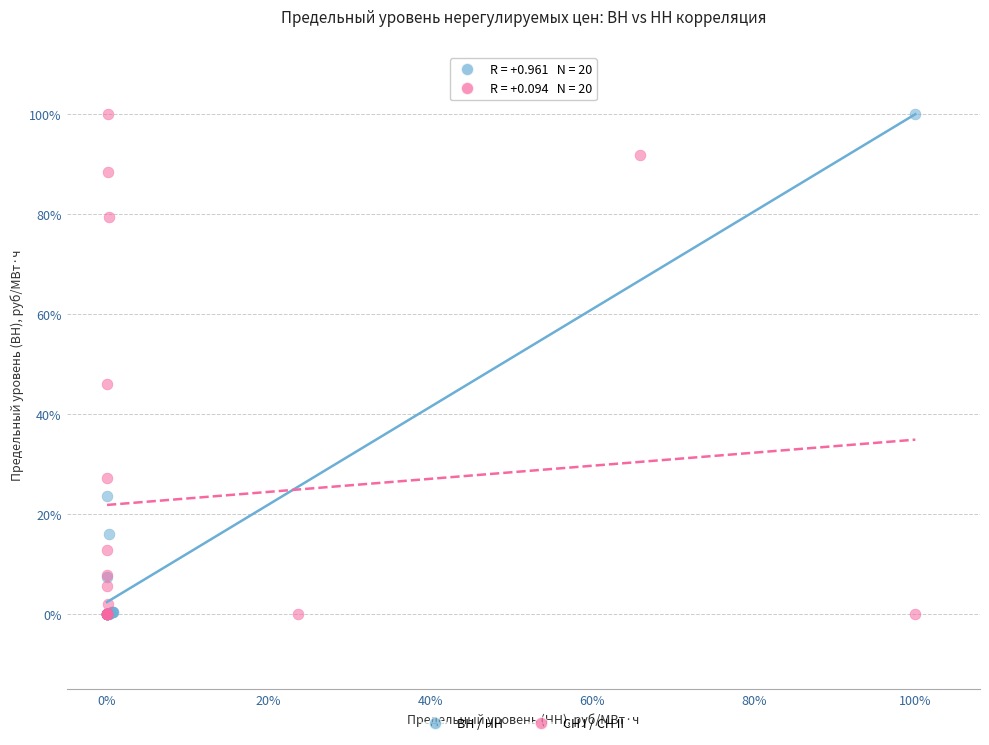

What are all the series names shown in the legend?

ВН / НН, СН I / СН II